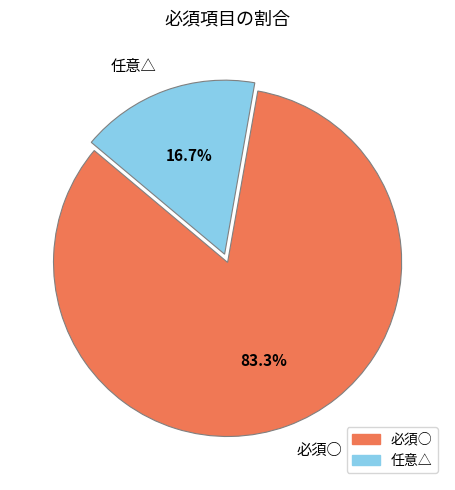

Rank the categories by value from highest to lowest.

必須○, 任意△